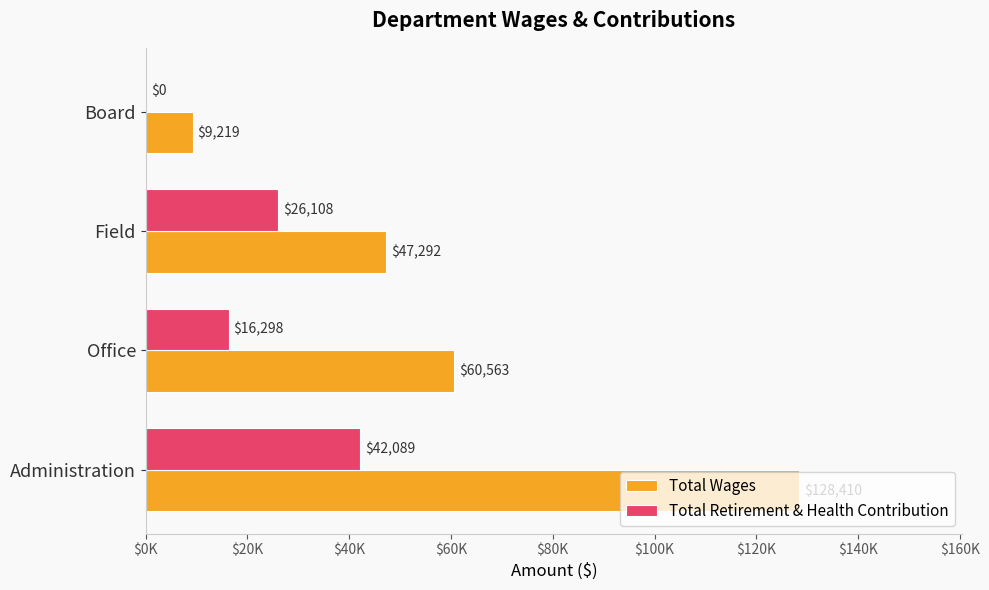

At how many categories does at least one series exceed 118245?

1